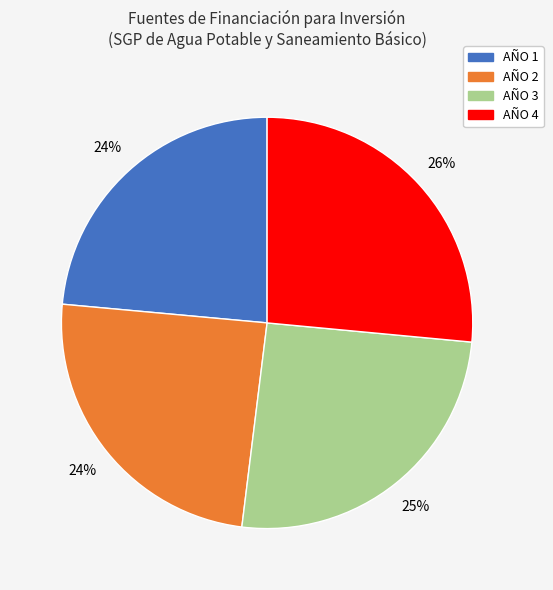

To the nearest percent, what percentage of the pie is AÑO 1?

24%